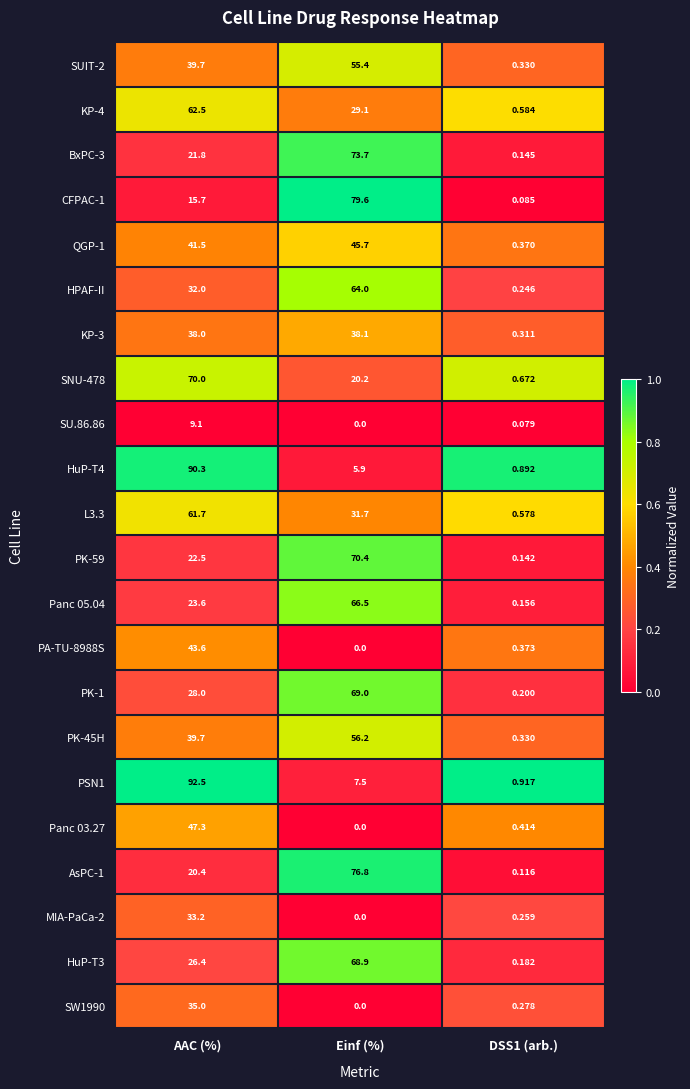

What is the spread (max minus min) of values at DSS1 (arb.)?

0.8